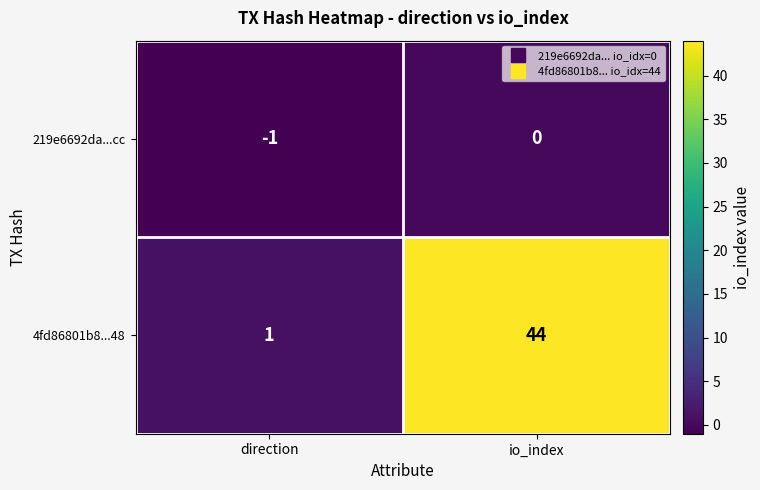

At how many categories does at least one series exceed 14?

1